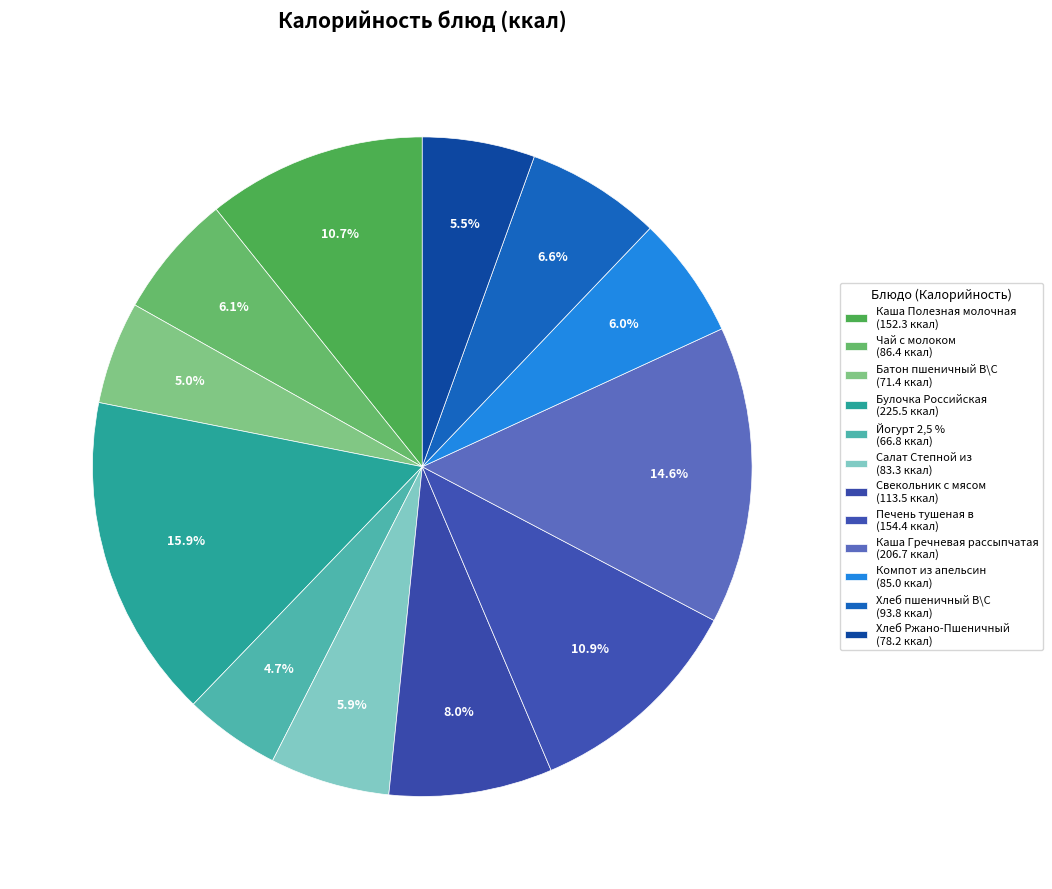

How many slices are in this pie chart?

12